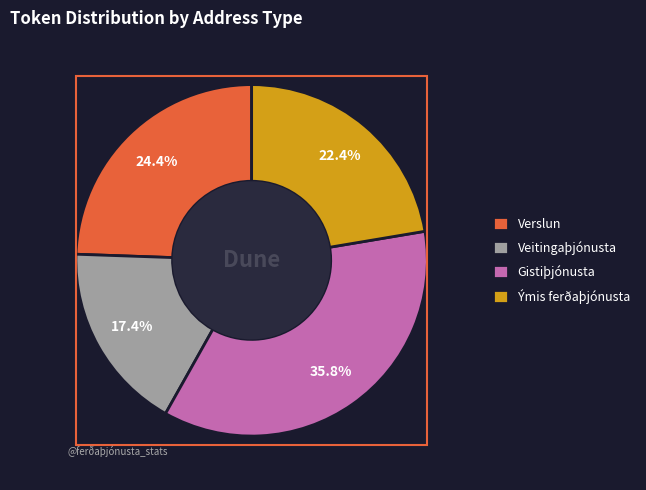

To the nearest percent, what is the difference between the Ýmis ferðaþjónusta and Veitingaþjónusta slice percentages?

5%